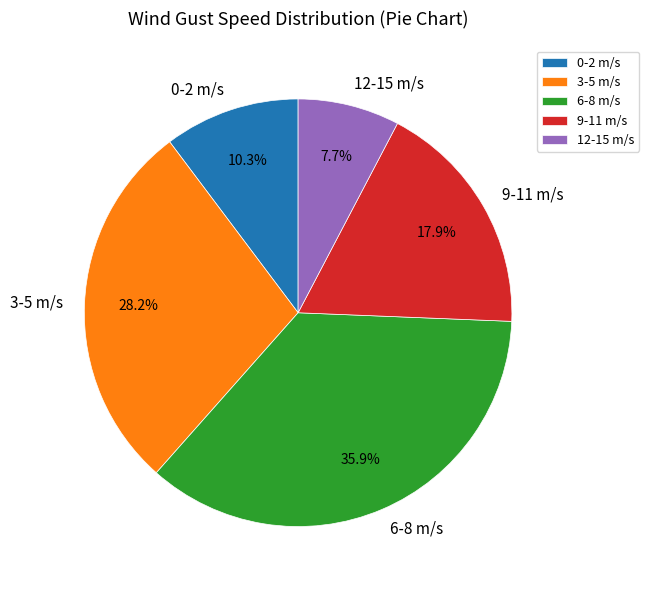

How many segments does this pie chart have?

5